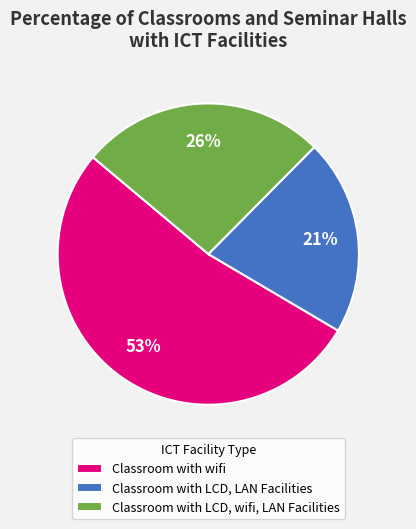

To the nearest percent, what is the difference between the largest and smallest slice percentages?

32%